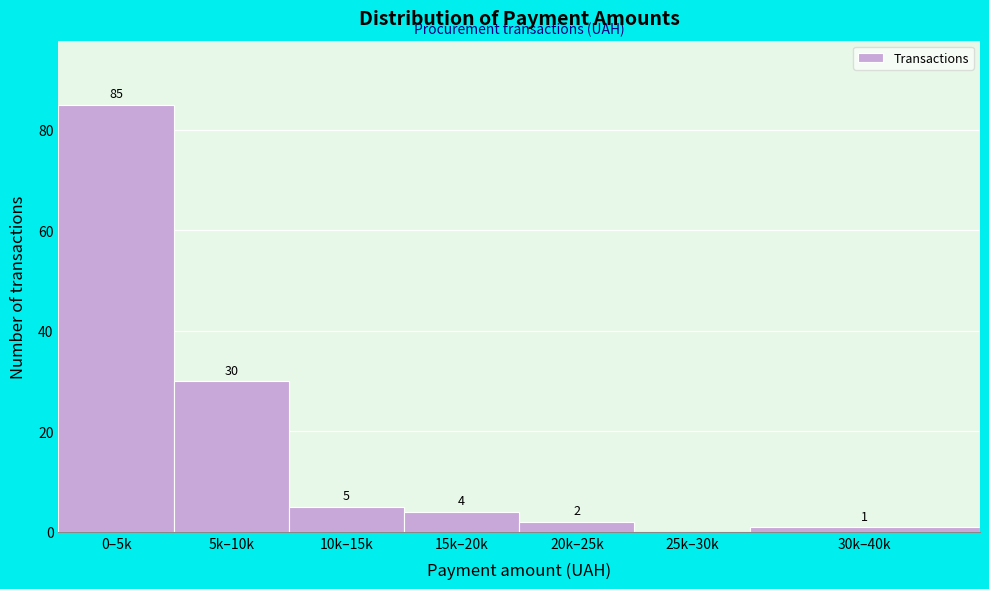

Reading left to right, list all the values displayed in this chart.

0–5k=85	5k–10k=30	10k–15k=5	15k–20k=4	20k–25k=2	25k–30k=0	30k–40k=1